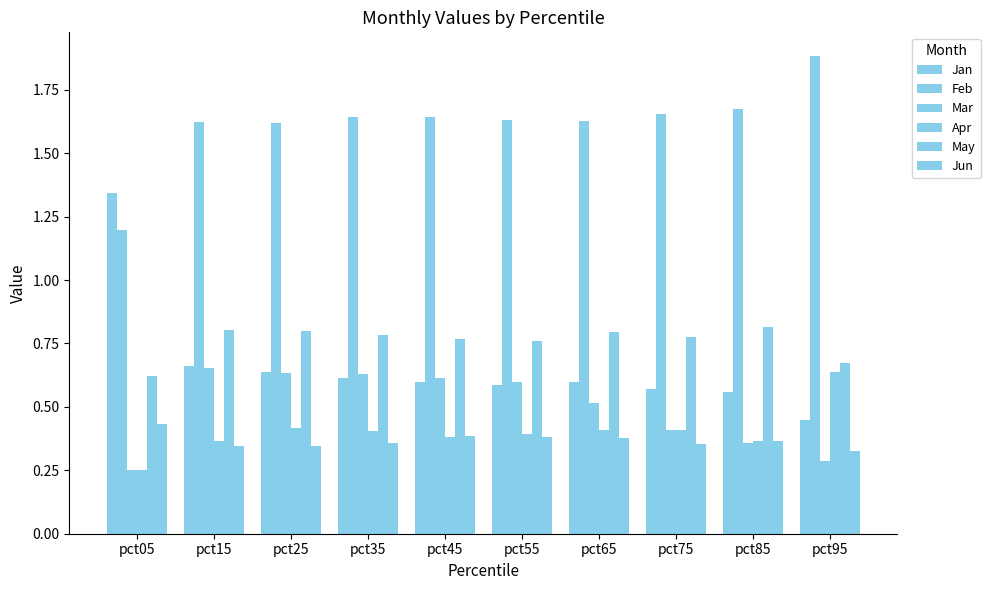

What is the approximate value of Apr at pct45?

0.4